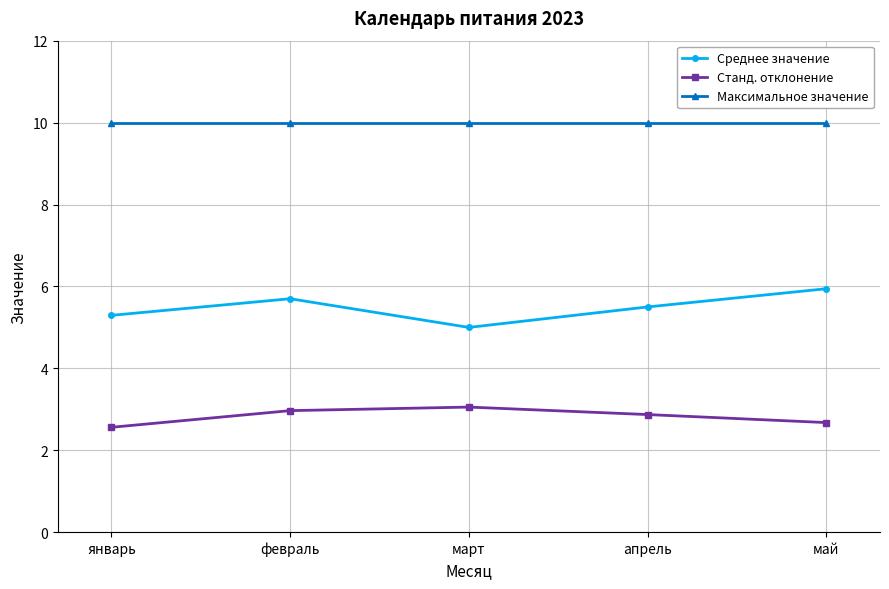

True or false: Станд. отклонение and Среднее значение intersect in this chart.

False